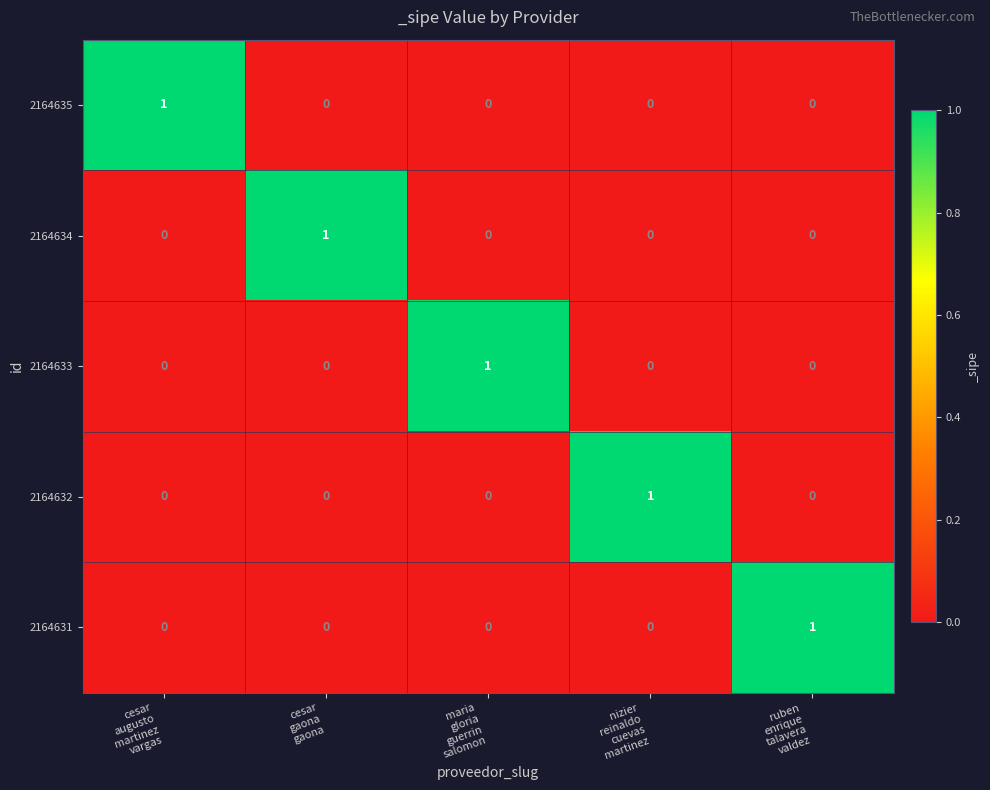

How many 2164631 values are between 0 and 1?

5